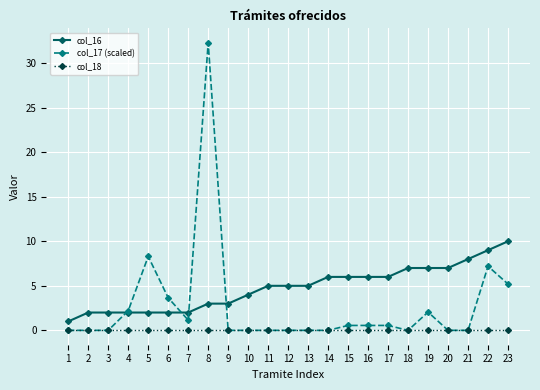

List the series in order of their overall mean, highest first.

col_16, col_17 (scaled), col_18